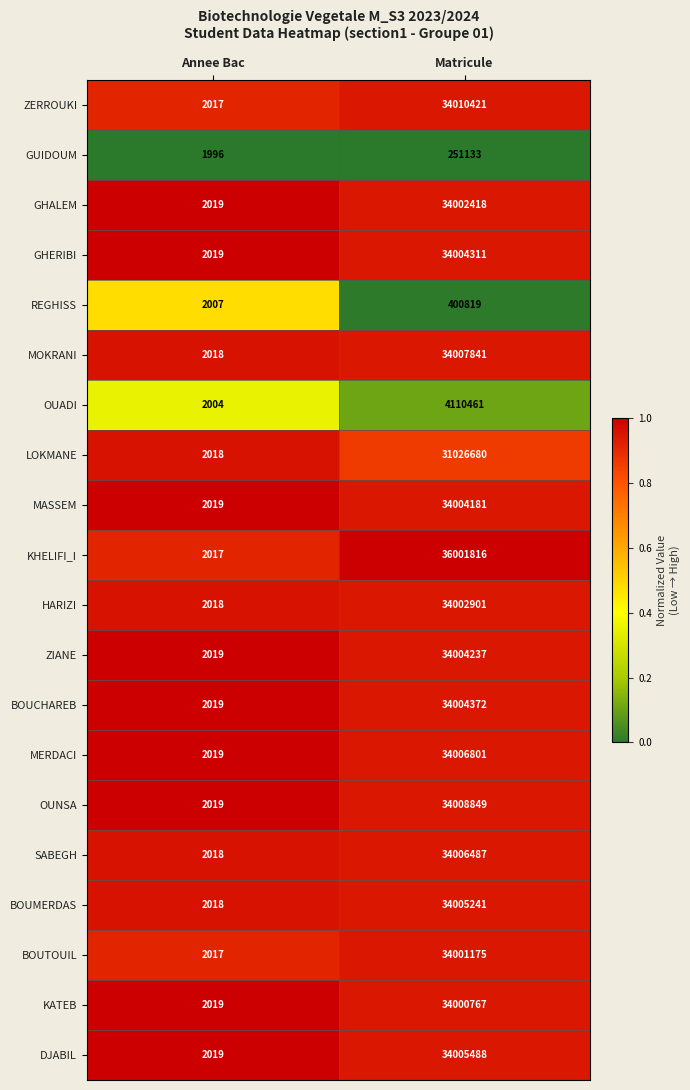

At which category is the sum across all series the highest?

Matricule